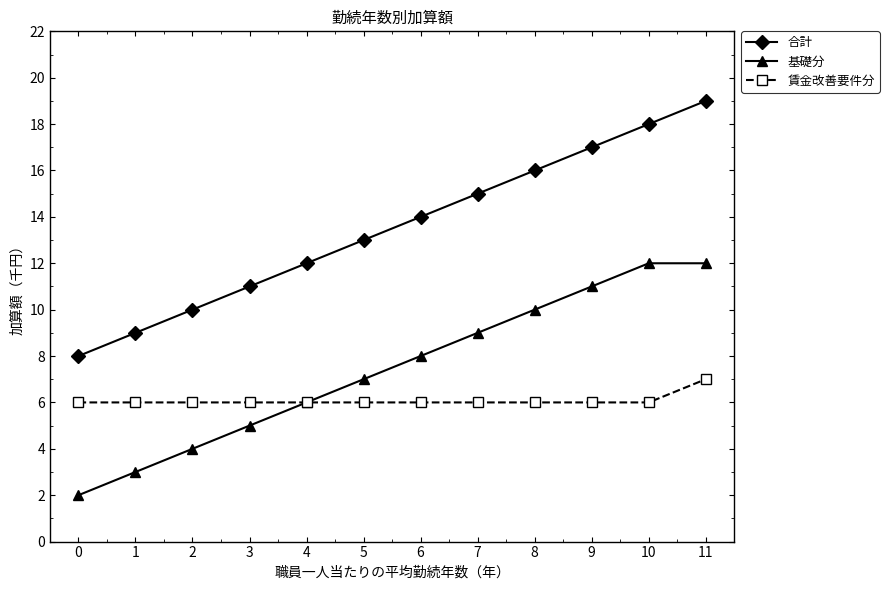

The 基礎分 series shows 3 at 1. True or false?

True